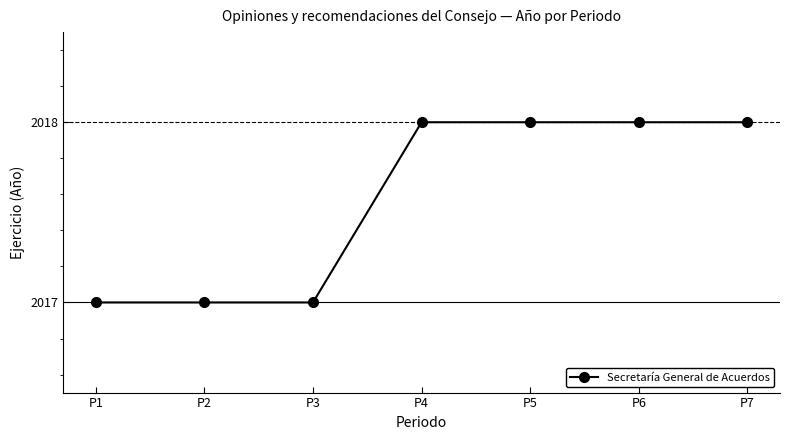

What is the ratio of the value at P7 to the value at P5?

1.0